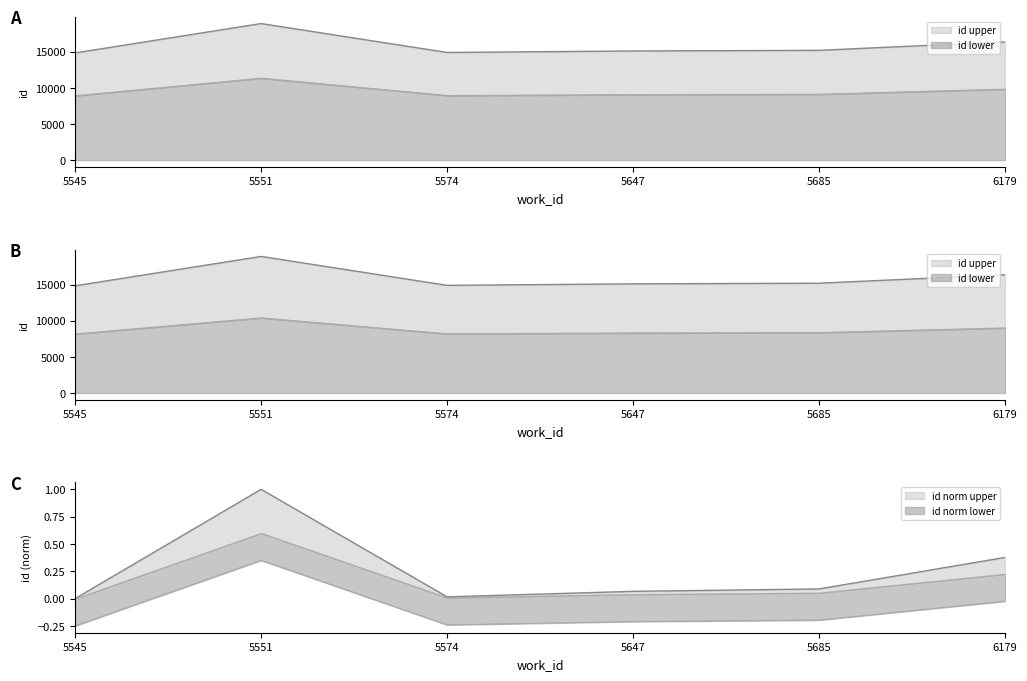

List the labels in order of value, largest first.

5551, 6179, 5685, 5647, 5574, 5545